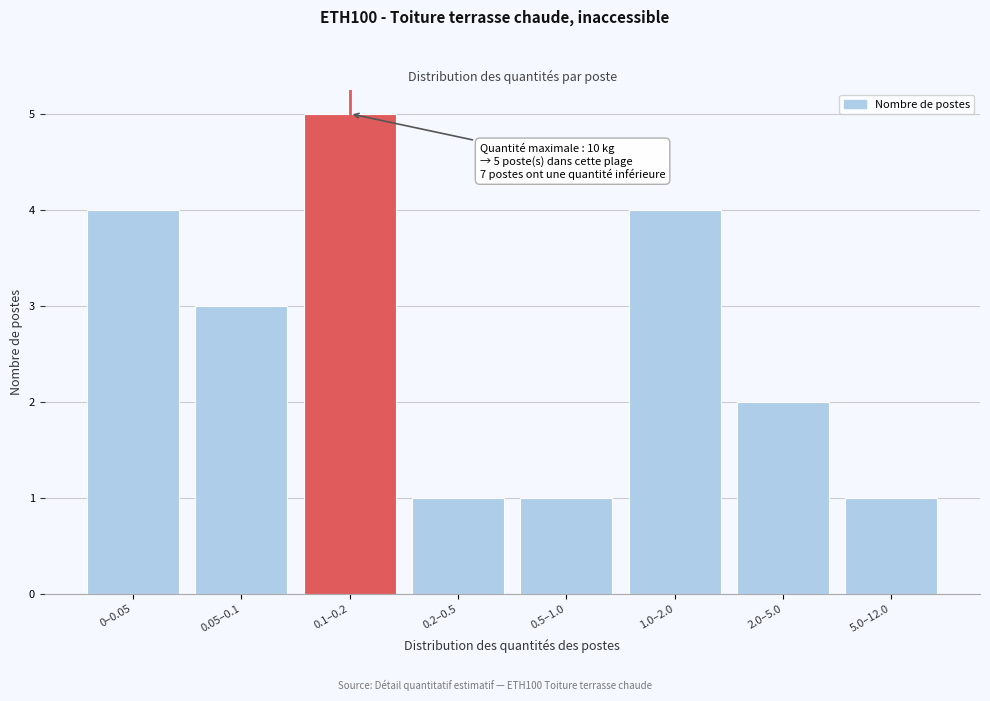

Reading left to right, what are all the values shown in this chart?

4	3	5	1	1	4	2	1